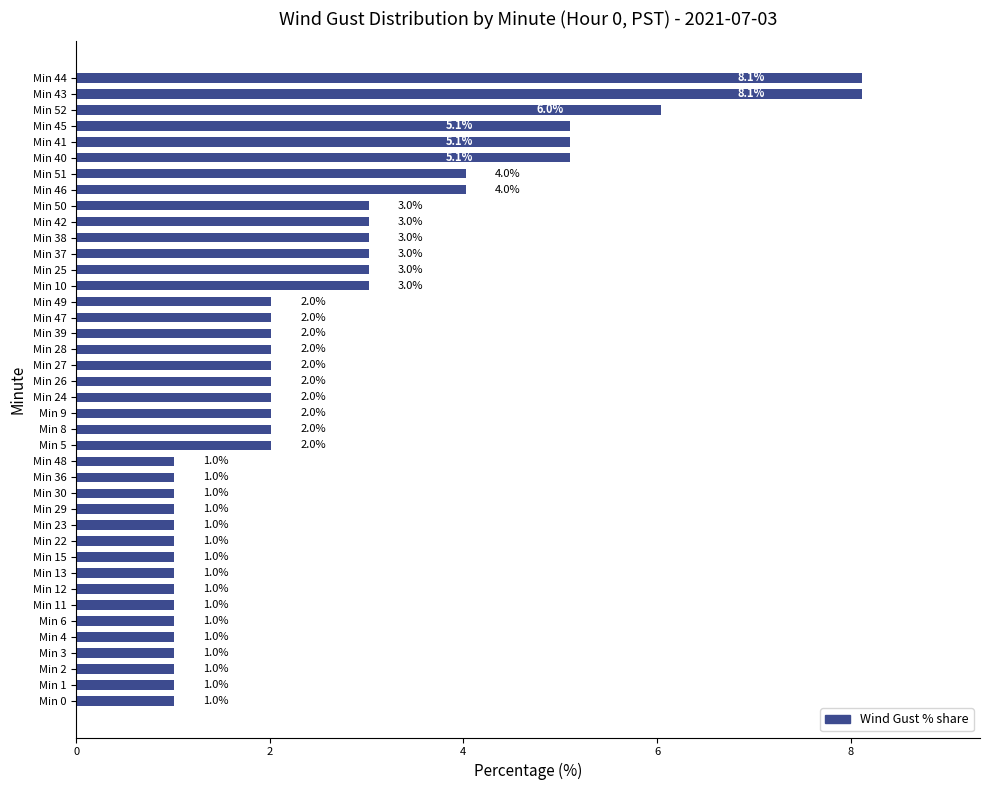

Reading bottom to top, transcribe all the data shown in this chart.

Min 0=1.0	Min 1=1.0	Min 2=1.0	Min 3=1.0	Min 4=1.0	Min 6=1.0	Min 11=1.0	Min 12=1.0	Min 13=1.0	Min 15=1.0	Min 22=1.0	Min 23=1.0	Min 29=1.0	Min 30=1.0	Min 36=1.0	Min 48=1.0	Min 5=2.0	Min 8=2.0	Min 9=2.0	Min 24=2.0	Min 26=2.0	Min 27=2.0	Min 28=2.0	Min 39=2.0	Min 47=2.0	Min 49=2.0	Min 10=3.0	Min 25=3.0	Min 37=3.0	Min 38=3.0	Min 42=3.0	Min 50=3.0	Min 46=4.0	Min 51=4.0	Min 40=5.1	Min 41=5.1	Min 45=5.1	Min 52=6.0	Min 43=8.1	Min 44=8.1